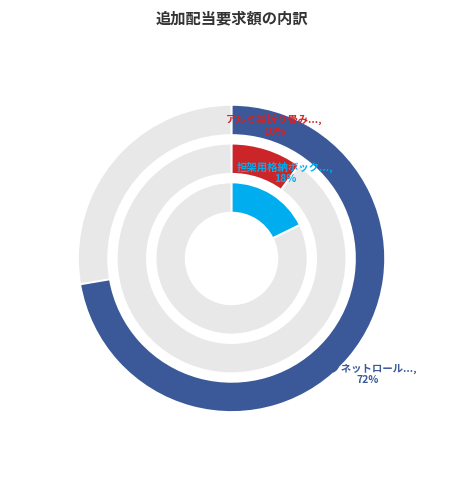

Does マグネットロールスクリーン３台 account for over 50% of the chart?

Yes